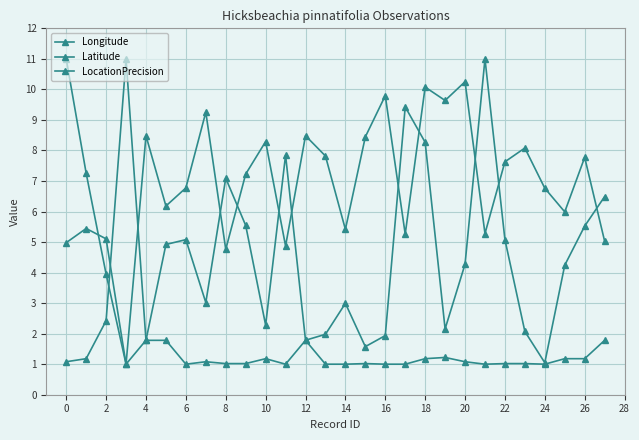

Where do LocationPrecision and Longitude first cross each other?

2 and 4